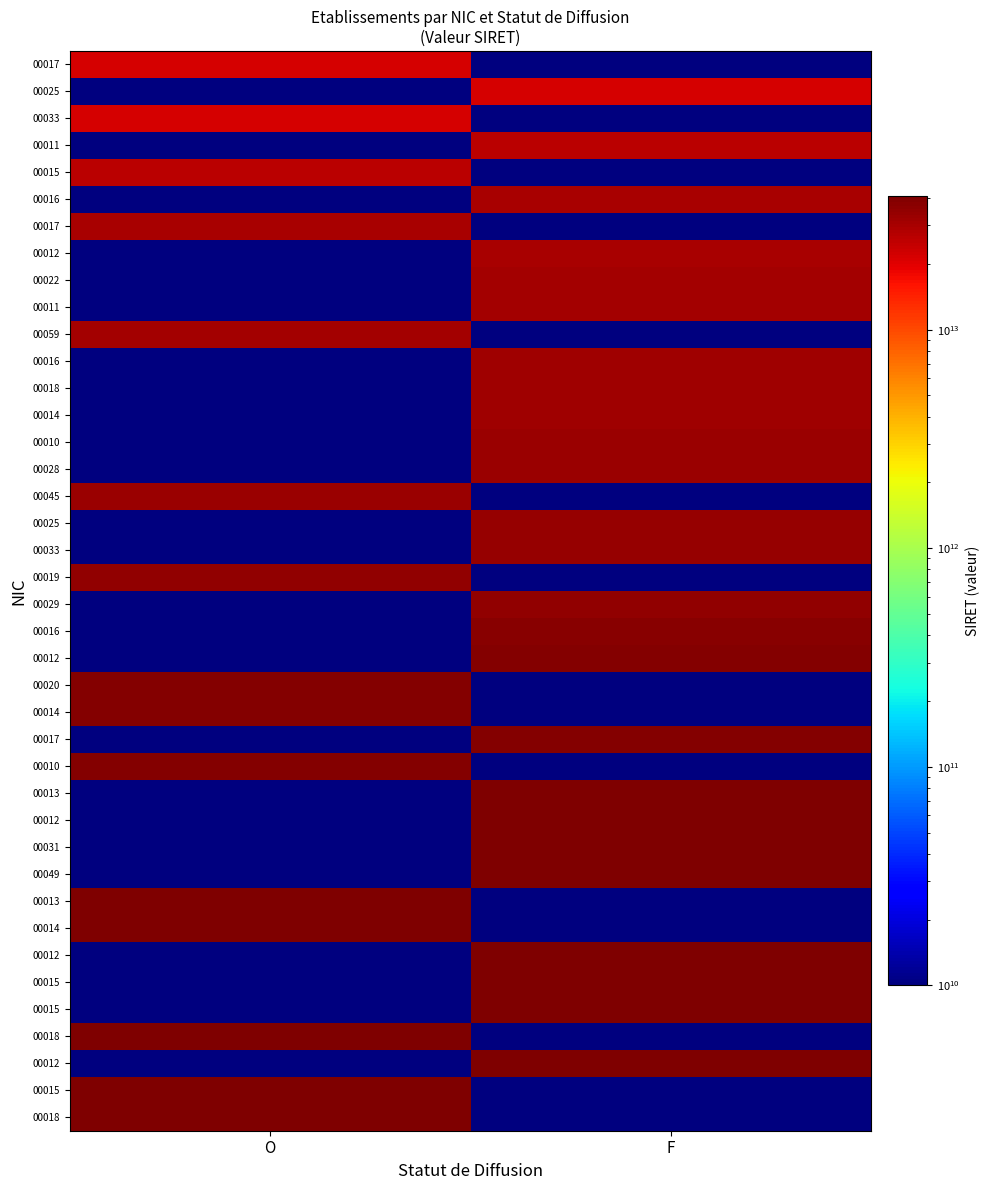

What is the spread (max minus min) of values at O?

40751314000018